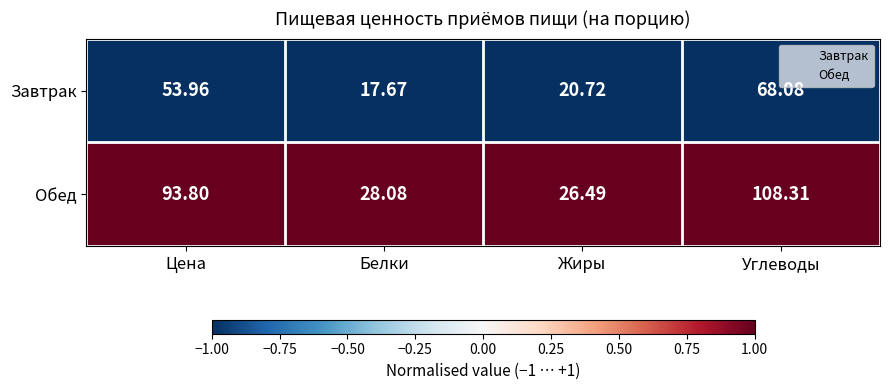

List the series in order of their overall mean, highest first.

Обед, Завтрак